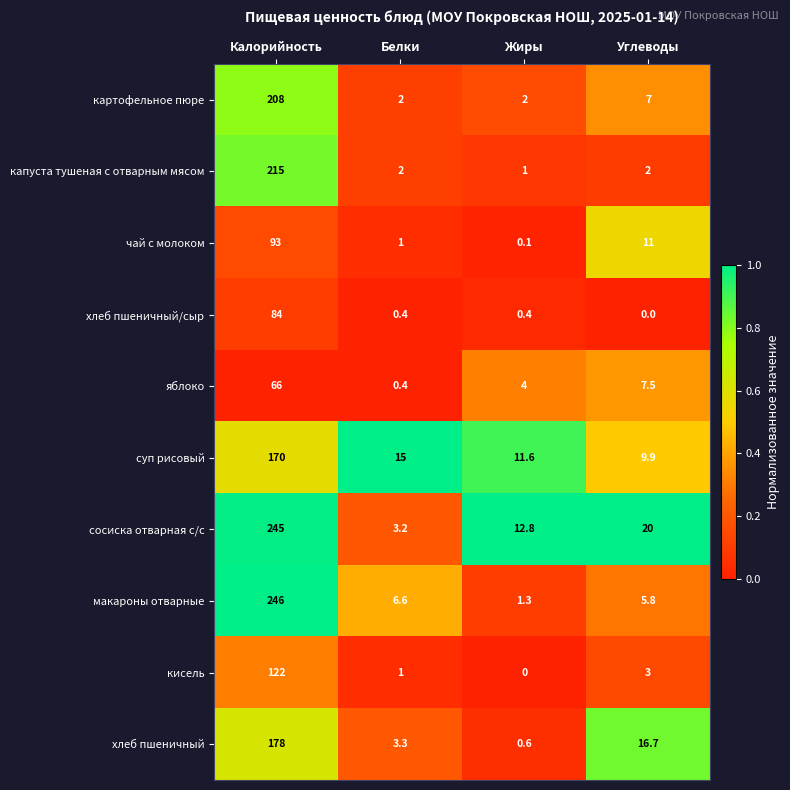

Is it true that капуста тушеная с отварным мясом equals 215.0 at Калорийность?

True